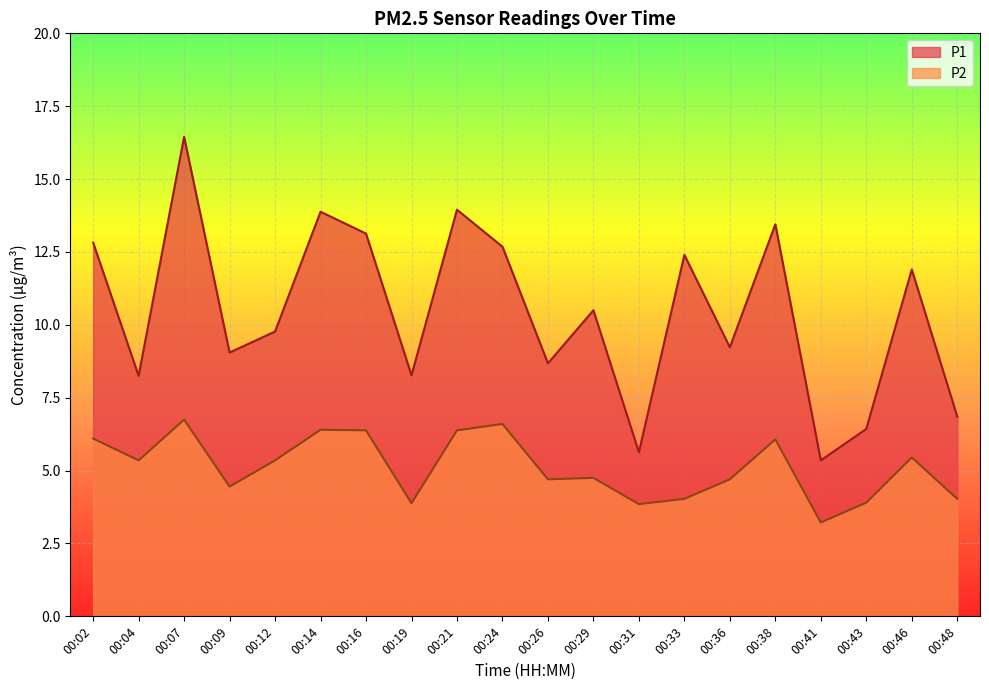

The value of P1 at 00:29 is 14.4. True or false?

False